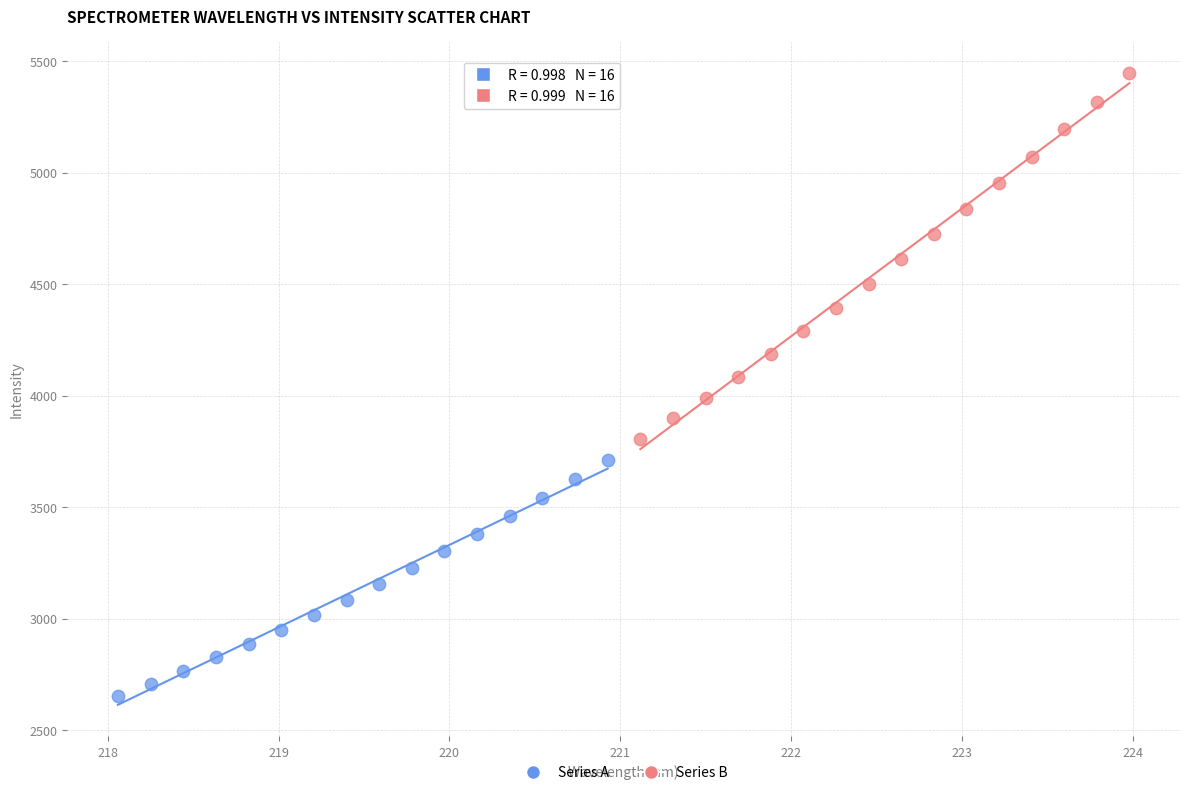

Which series contains the lowest Y value?

Series A